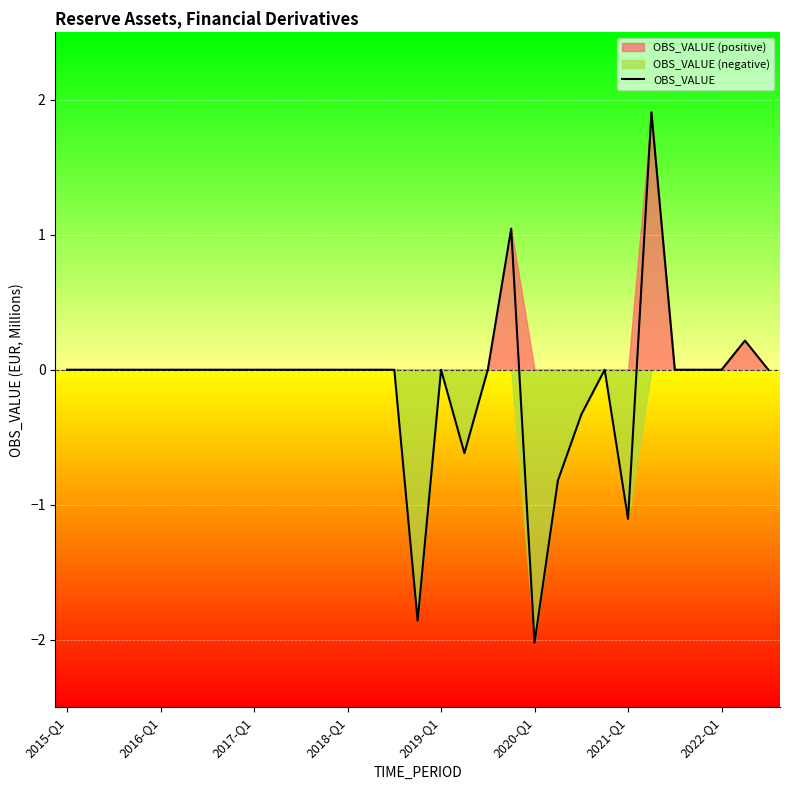

How many points are lower than both their immediate neighbors (excluding endpoints)?

4